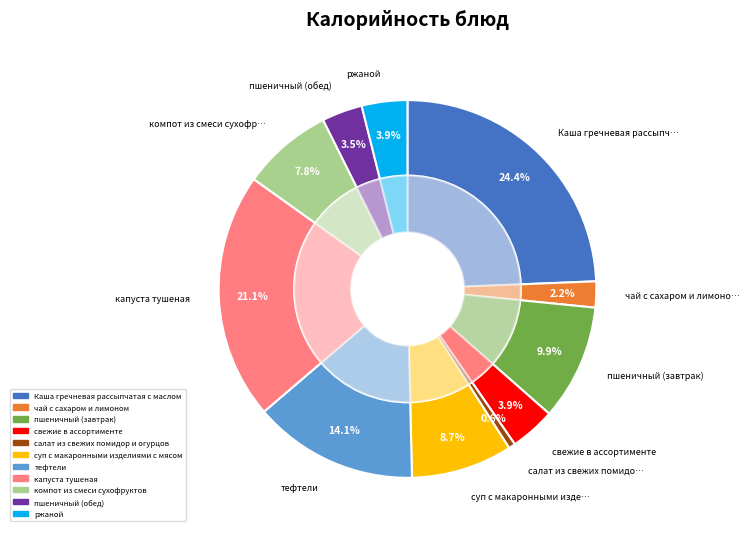

What is the smallest slice in the pie chart?

салат из свежих помидор и огурцов